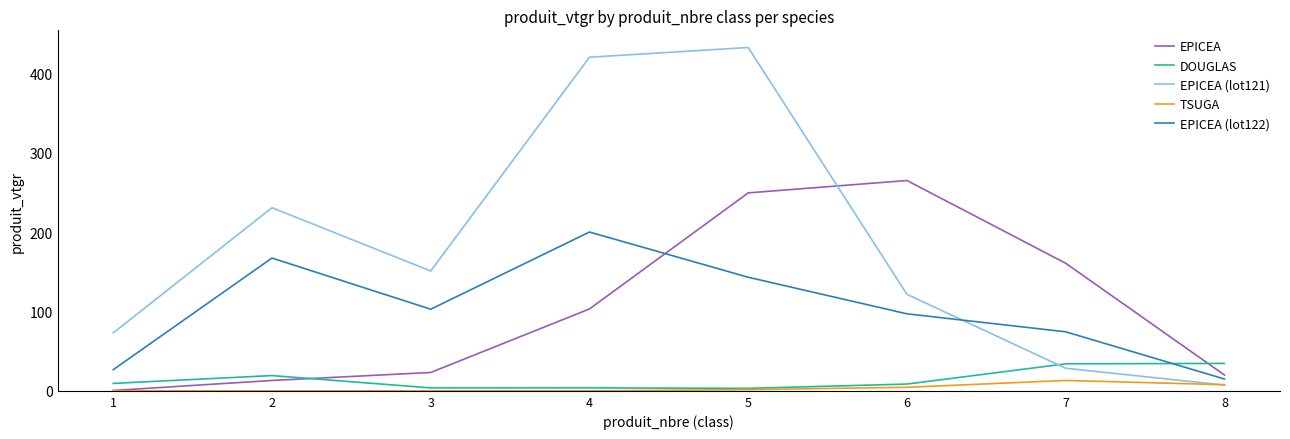

What is the greatest value displayed?

433.0